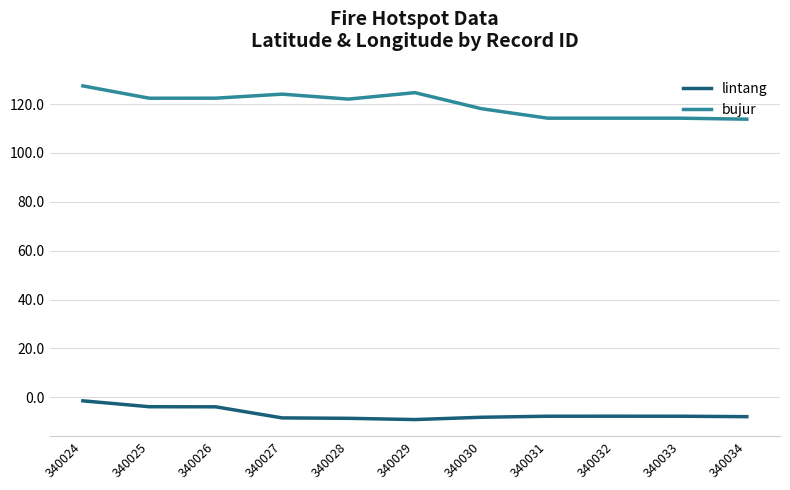

Rank the series by their average value, from lowest to highest.

lintang, bujur